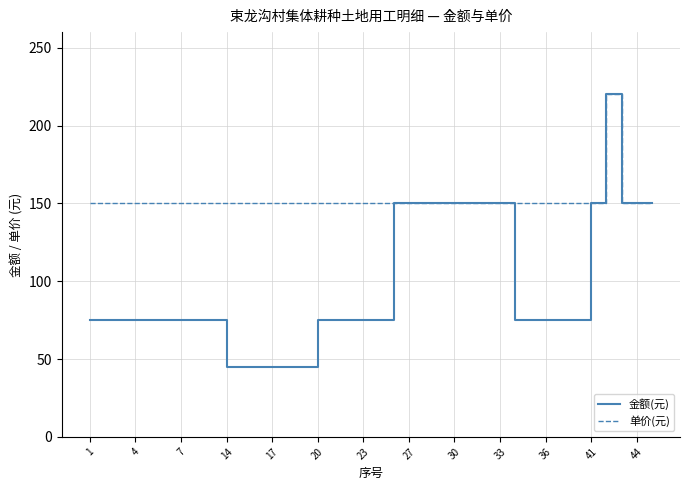

What is the lowest value of the 单价(元) series?

150